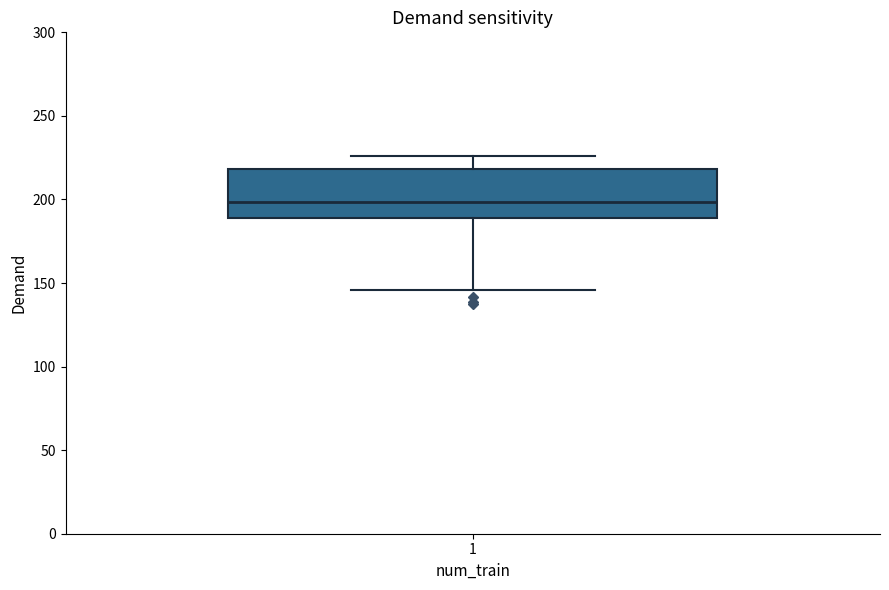

Transcribe this box plot: give where the median line is, the range the box spans, and where the two whiskers end, as read against the y-axis. The values are not printed on the chart, so give them approximately, as read against the axis.

median 200, box 190 to 220, whiskers 145 to 225